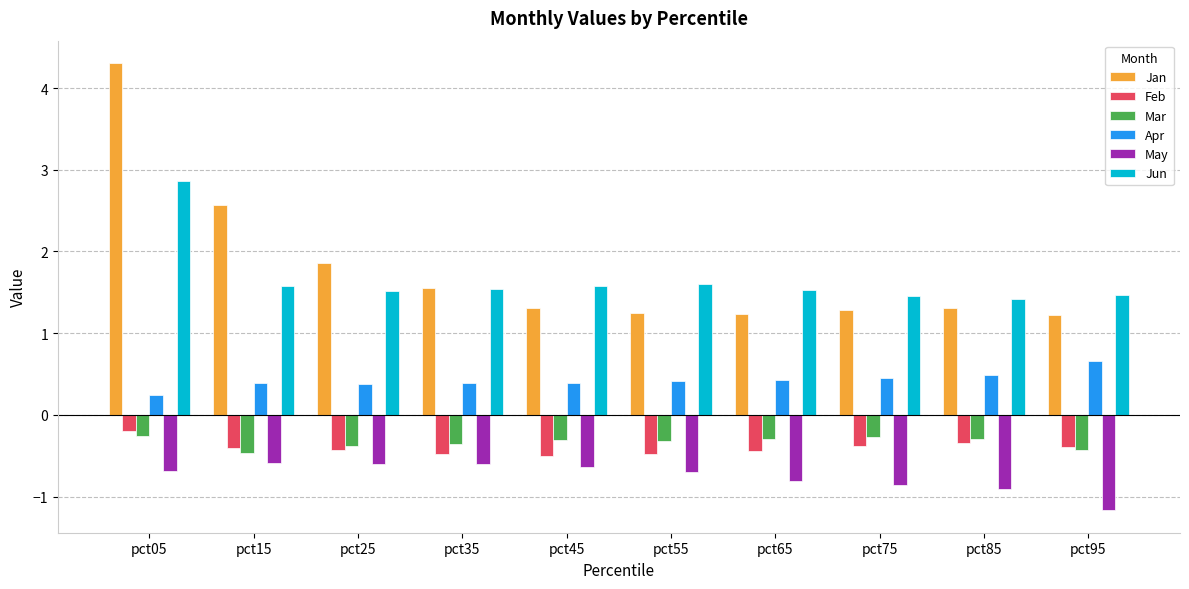

Which series has the largest total across all categories?

Jan